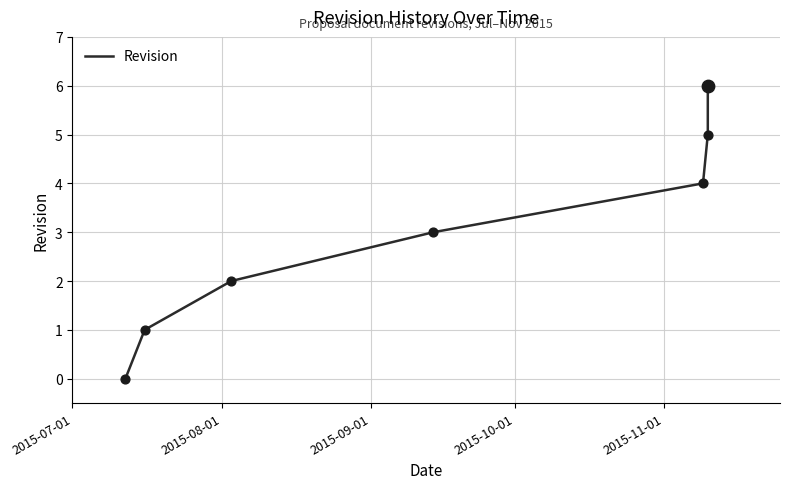

Which has a higher value, 2015-07-01 or 2015-10-01?

2015-10-01